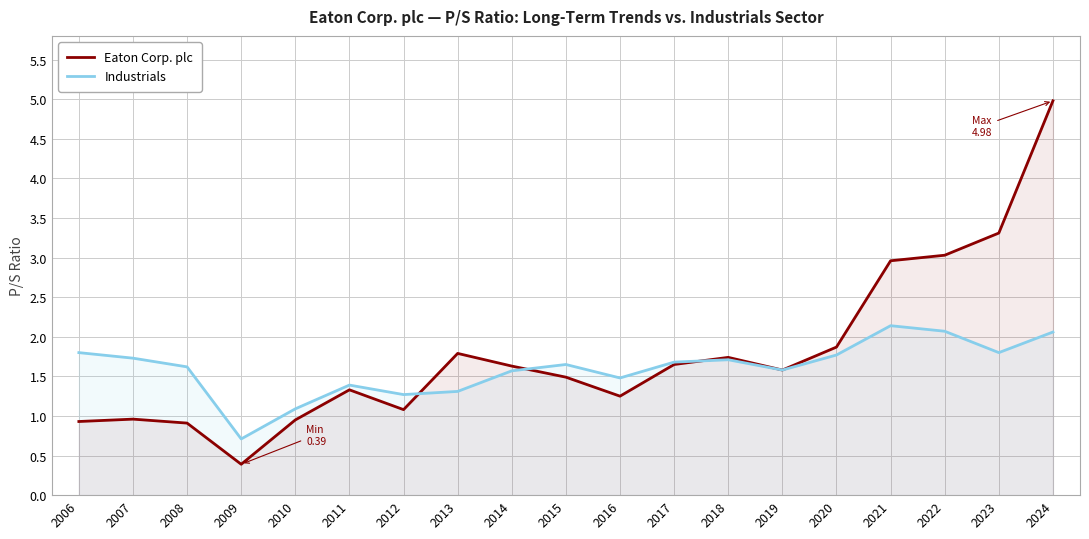

What is the total value across all series at 2007?

2.7